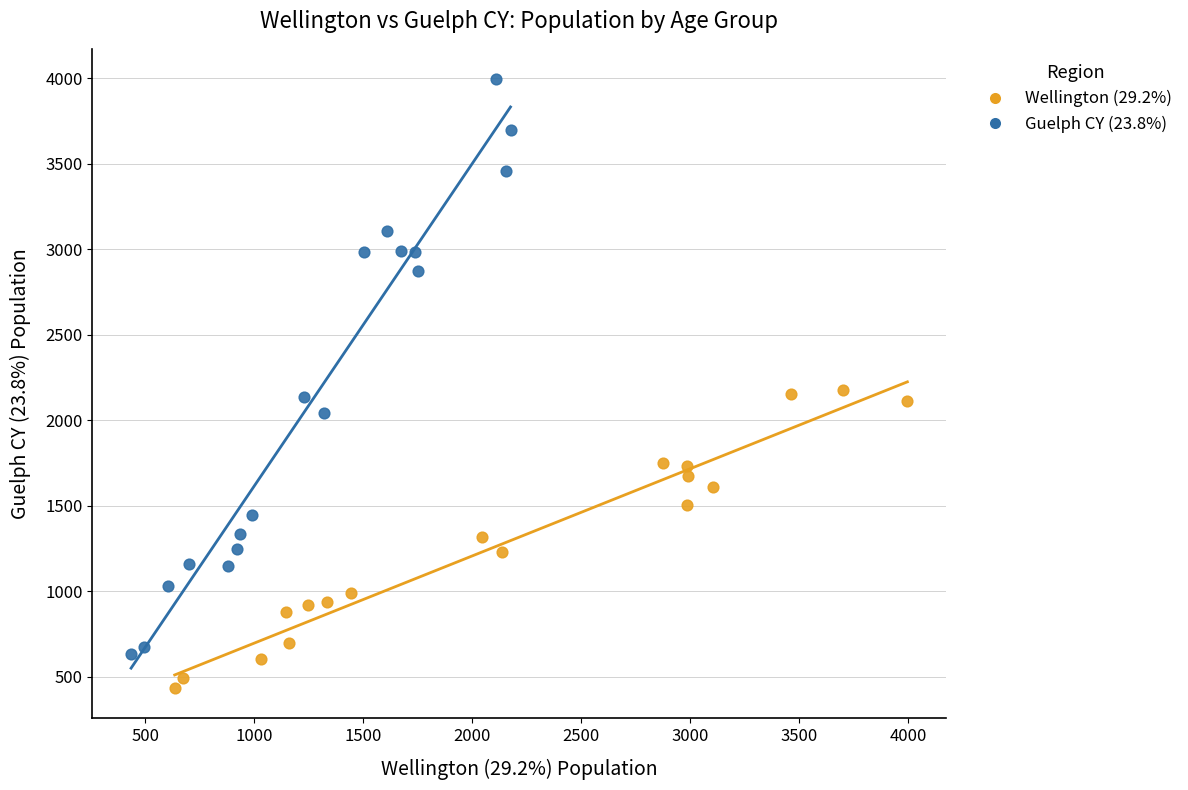

Which series has the largest Y range (max minus min)?

Guelph CY (23.8%)